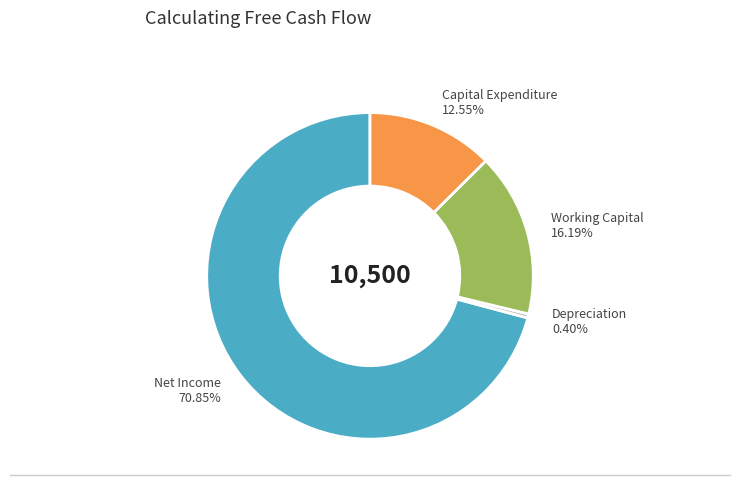

The Depreciation slice represents 0% of the pie. True or false?

True